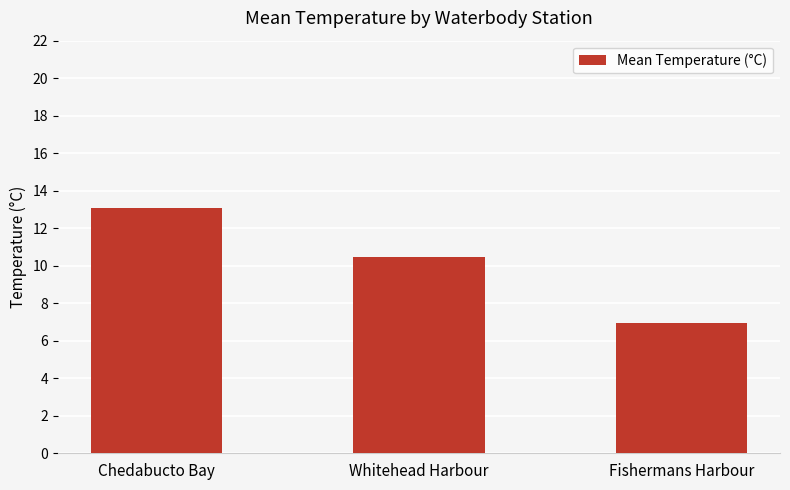

What position from the right is Chedabucto Bay?

3